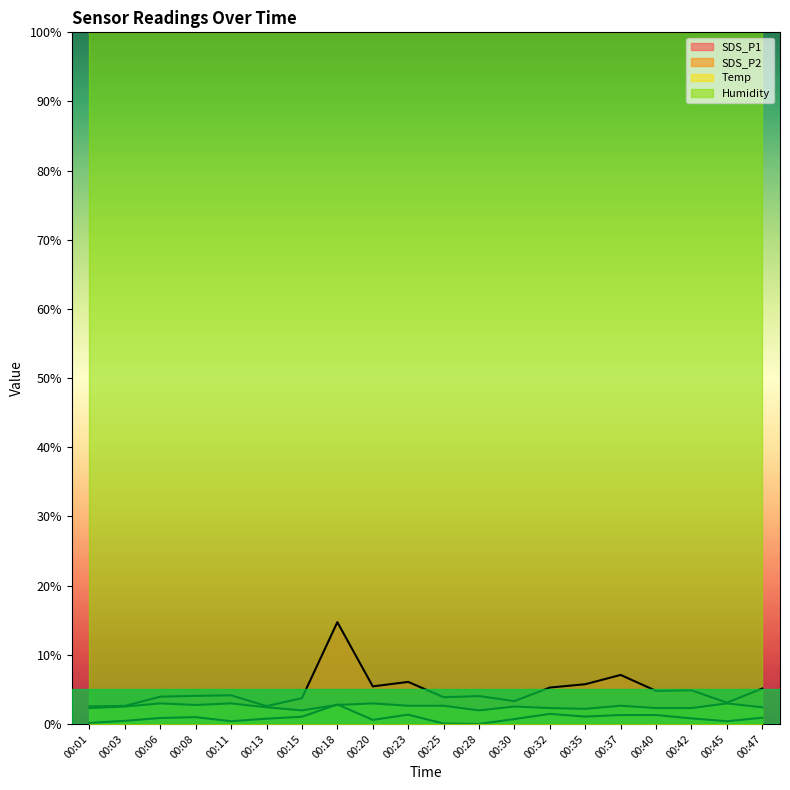

Which series has the largest total across all categories?

Humidity